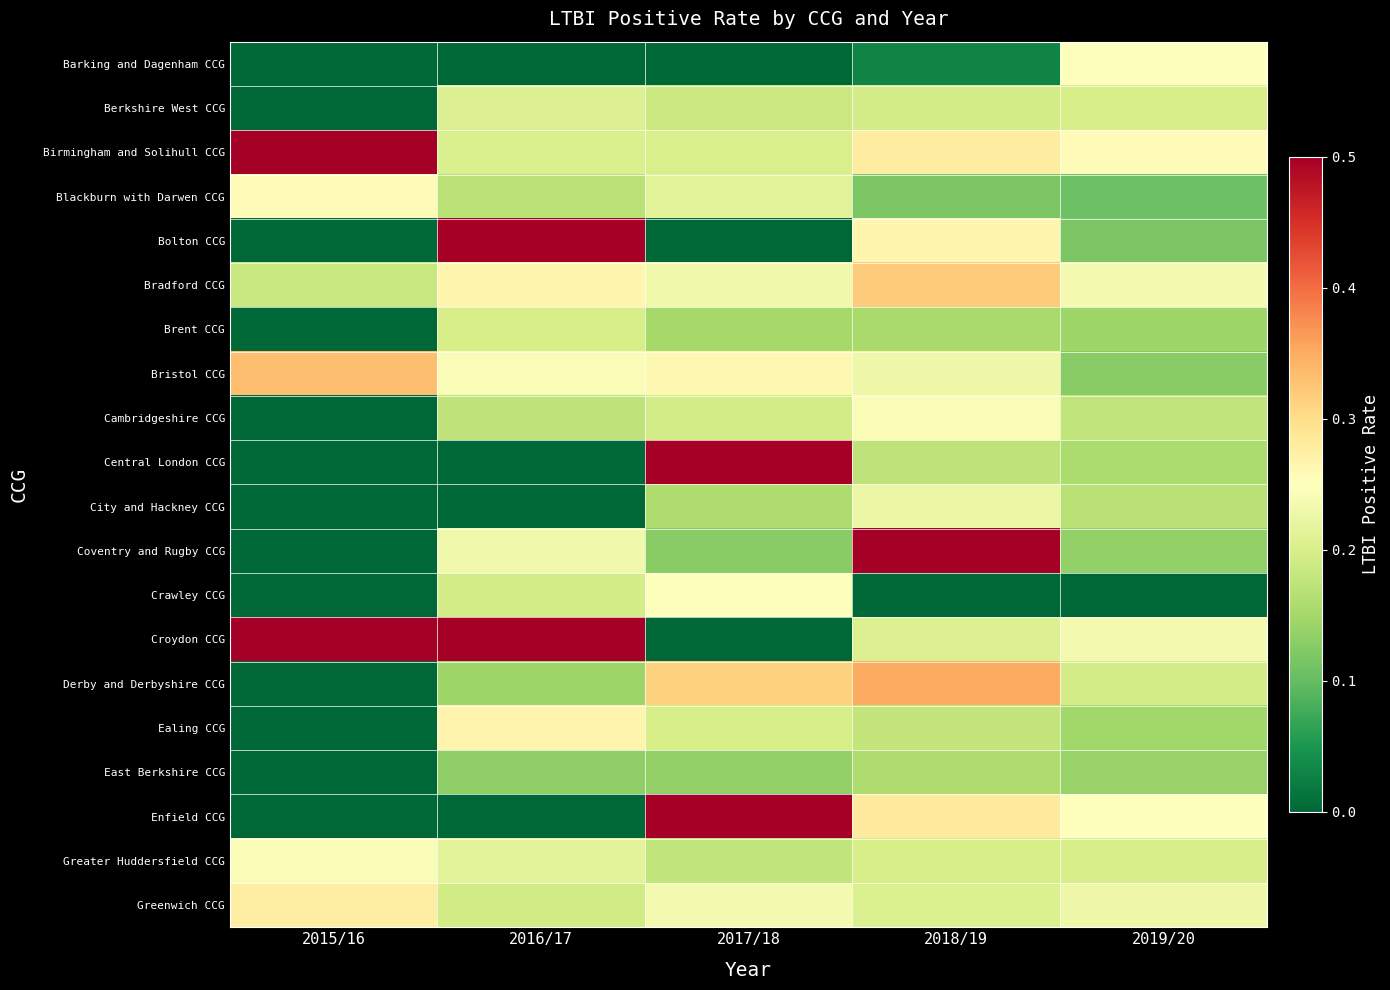

Reading left to right, what are all the values shown in this chart?

Barking and Dagenham CCG: 2015/16=0.0	2016/17=0.0	2017/18=0.0	2018/19=0.0	2019/20=0.2
Berkshire West CCG: 2015/16=0.0	2016/17=0.2	2017/18=0.2	2018/19=0.2	2019/20=0.2
Birmingham and Solihull CCG: 2015/16=0.6	2016/17=0.2	2017/18=0.2	2018/19=0.3	2019/20=0.3
Blackburn with Darwen CCG: 2015/16=0.3	2016/17=0.2	2017/18=0.2	2018/19=0.1	2019/20=0.1
Bolton CCG: 2015/16=0.0	2016/17=1.0	2017/18=0.0	2018/19=0.3	2019/20=0.1
Bradford CCG: 2015/16=0.2	2016/17=0.3	2017/18=0.2	2018/19=0.3	2019/20=0.2
Brent CCG: 2015/16=0.0	2016/17=0.2	2017/18=0.2	2018/19=0.2	2019/20=0.1
Bristol CCG: 2015/16=0.3	2016/17=0.2	2017/18=0.3	2018/19=0.2	2019/20=0.1
Cambridgeshire CCG: 2015/16=0.0	2016/17=0.2	2017/18=0.2	2018/19=0.2	2019/20=0.2
Central London CCG: 2015/16=0.0	2016/17=0.0	2017/18=0.5	2018/19=0.2	2019/20=0.2
City and Hackney CCG: 2015/16=0.0	2016/17=0.0	2017/18=0.2	2018/19=0.2	2019/20=0.2
Coventry and Rugby CCG: 2015/16=0.0	2016/17=0.2	2017/18=0.1	2018/19=1.0	2019/20=0.1
Crawley CCG: 2015/16=0.0	2016/17=0.2	2017/18=0.2	2018/19=0.0	2019/20=0.0
Croydon CCG: 2015/16=1.0	2016/17=1.0	2017/18=0.0	2018/19=0.2	2019/20=0.2
Derby and Derbyshire CCG: 2015/16=0.0	2016/17=0.1	2017/18=0.3	2018/19=0.4	2019/20=0.2
Ealing CCG: 2015/16=0.0	2016/17=0.3	2017/18=0.2	2018/19=0.2	2019/20=0.1
East Berkshire CCG: 2015/16=0.0	2016/17=0.1	2017/18=0.1	2018/19=0.2	2019/20=0.1
Enfield CCG: 2015/16=0.0	2016/17=0.0	2017/18=0.5	2018/19=0.3	2019/20=0.2
Greater Huddersfield CCG: 2015/16=0.2	2016/17=0.2	2017/18=0.2	2018/19=0.2	2019/20=0.2
Greenwich CCG: 2015/16=0.3	2016/17=0.2	2017/18=0.2	2018/19=0.2	2019/20=0.2